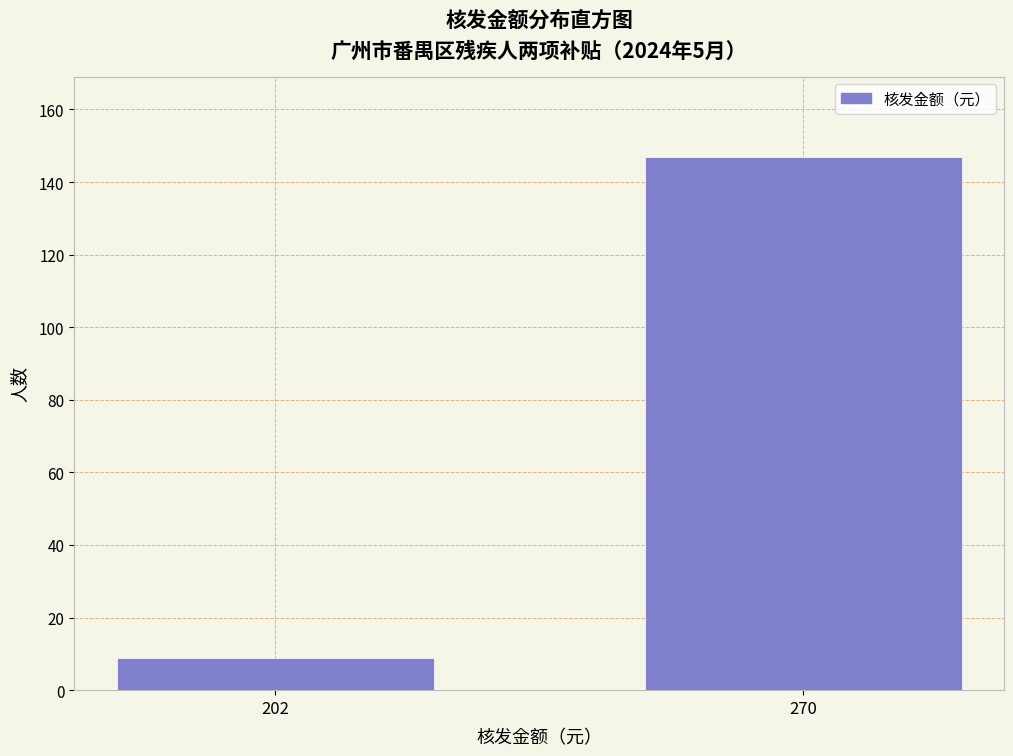

Reading left to right, what are all the values shown in this chart?

9	147